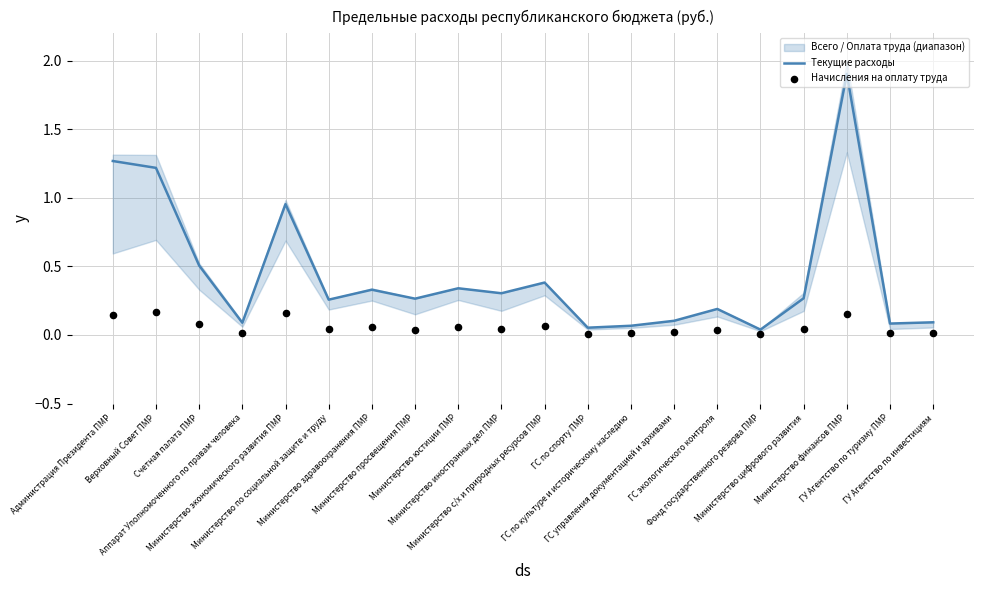

Is the value of Начисления на оплату труда at Министерство финансов ПМР greater than the value of Текущие расходы at Министерство иностранных дел ПМР?

No